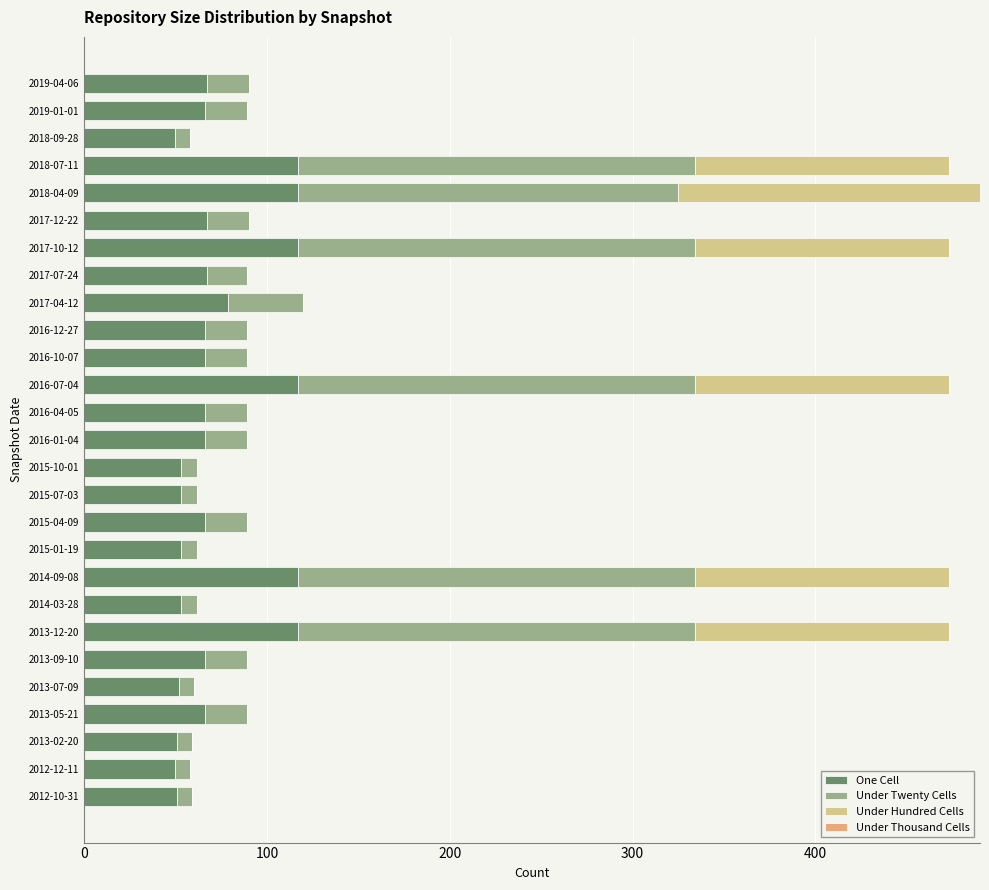

What is the sum of all One Cell values?

1976